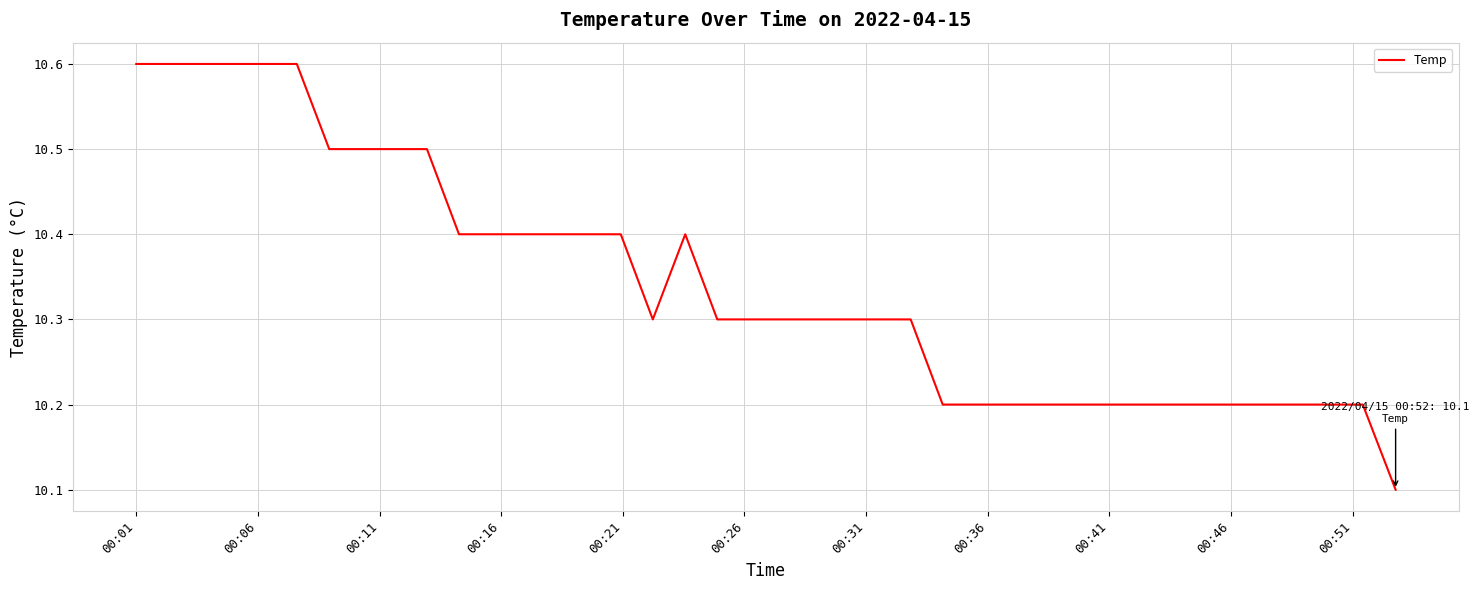

What is the greatest value displayed?

10.6